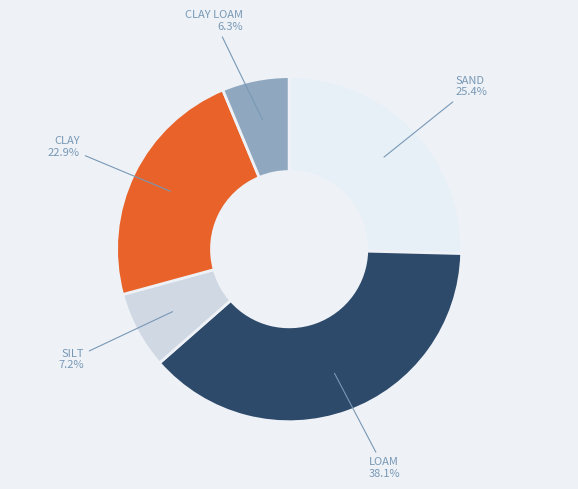

Rank the categories by value from highest to lowest.

Loam, Sand, Clay, Silt, Clay Loam